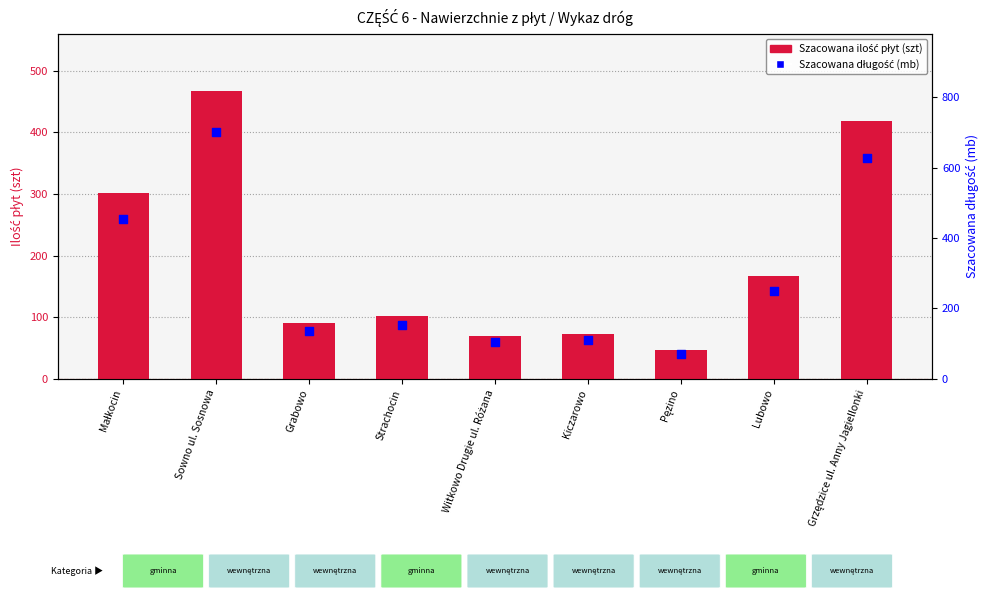

Which series has the largest Y range (max minus min)?

Szacowana długość (mb)